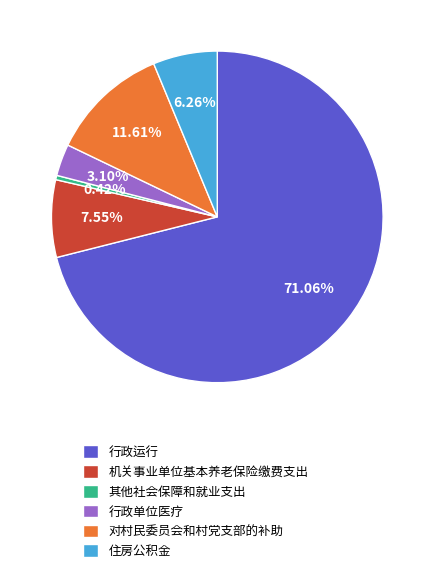

What portion of the pie excludes 机关事业单位基本养老保险缴费支出?

92.5%